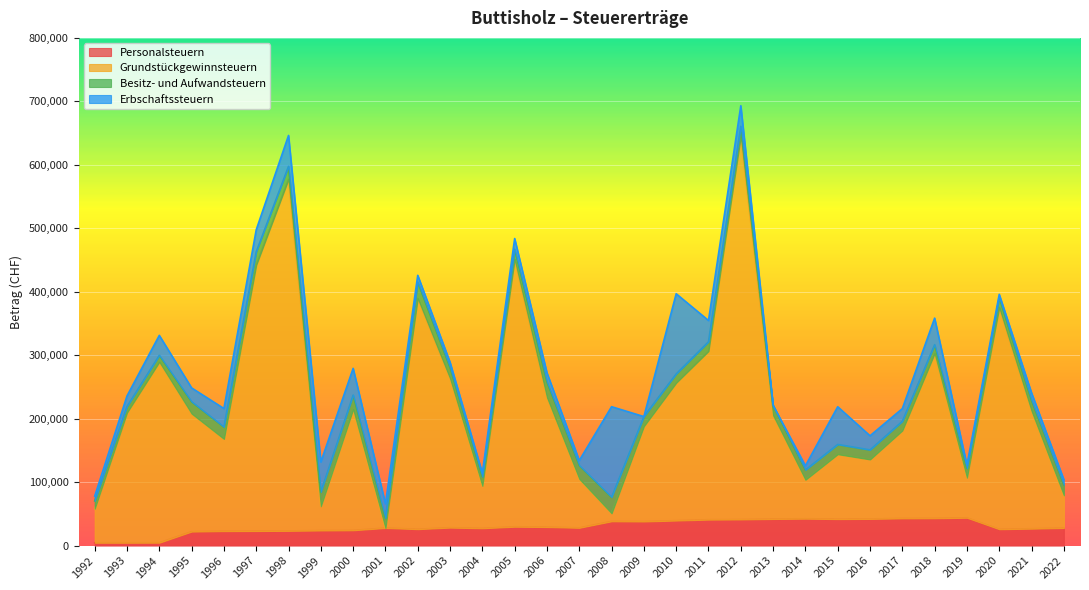

What is the maximum value for Personalsteuern?

43825